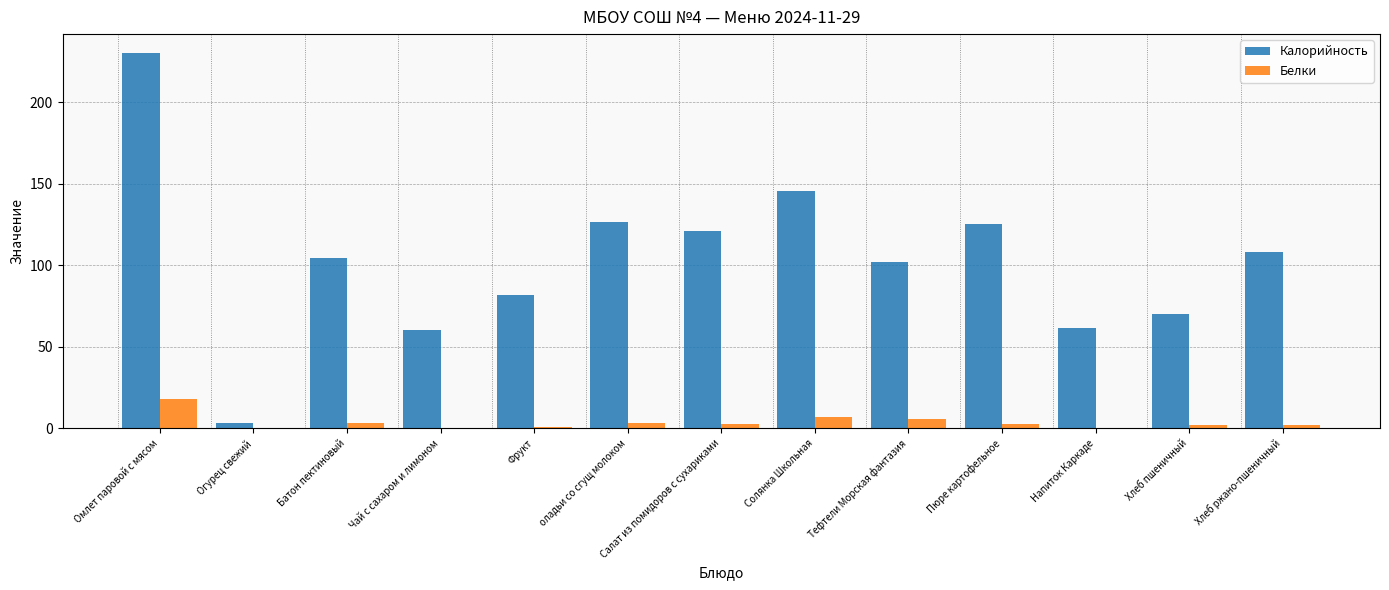

Between Чай с сахаром и лимоном and Салат из помидоров с сухариками, which series saw the biggest shift?

Калорийность